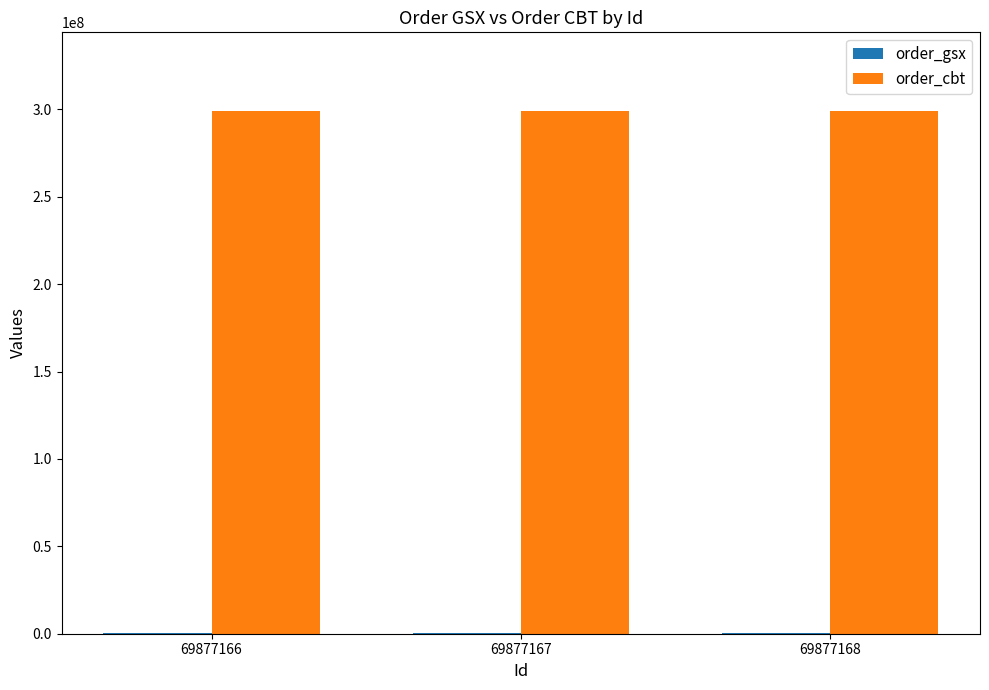

True or false: order_cbt has a value of 430934625 at 69877166.

False